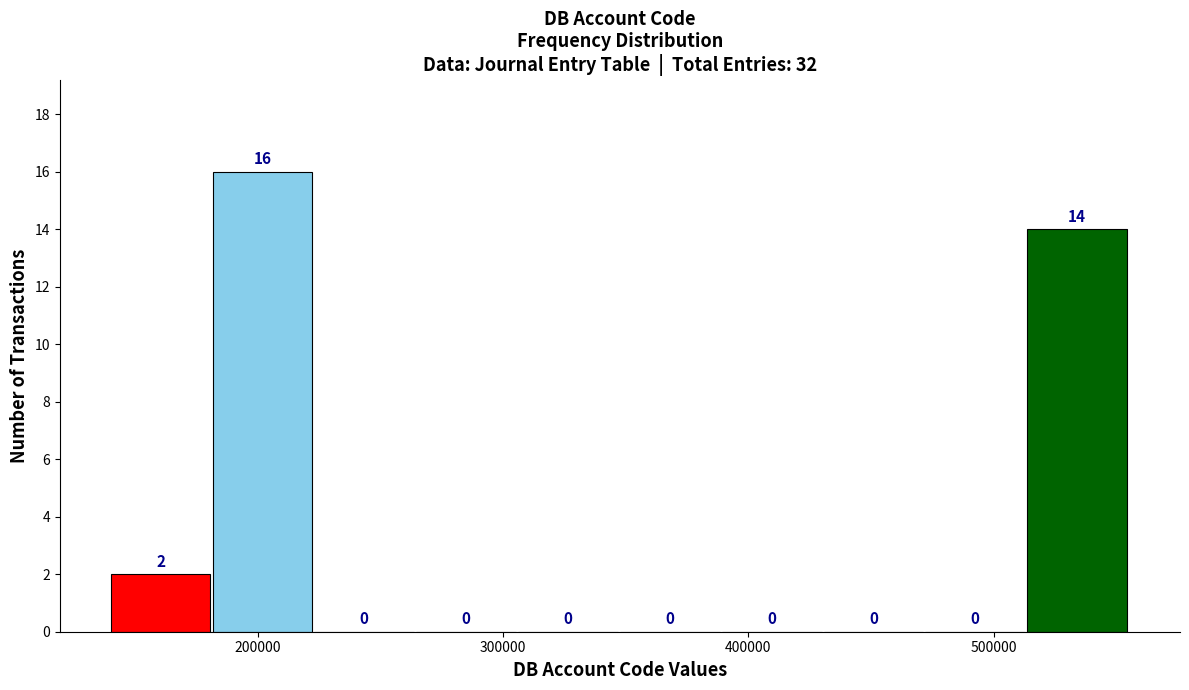

What is the height of the bar covering 140000 to 180000 on the x-axis? The bar edges are not printed on the chart, so give them approximately, as read against the axis.

2